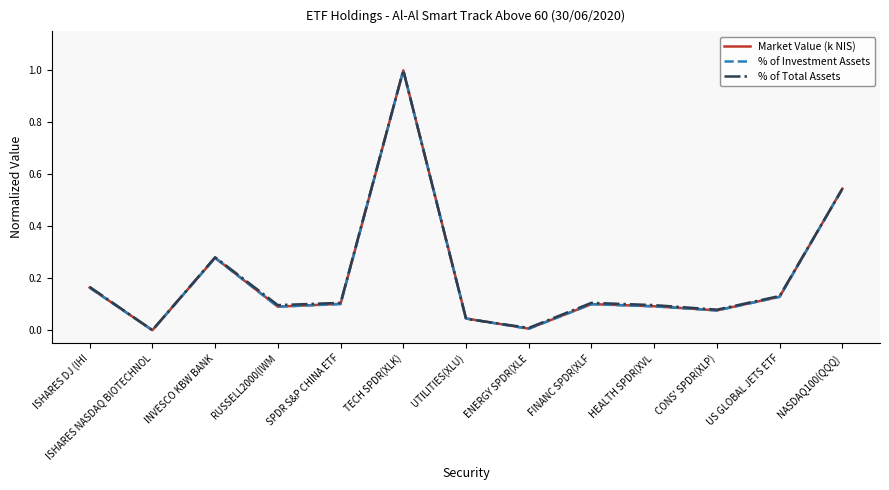

What is the greatest value displayed?

1.0